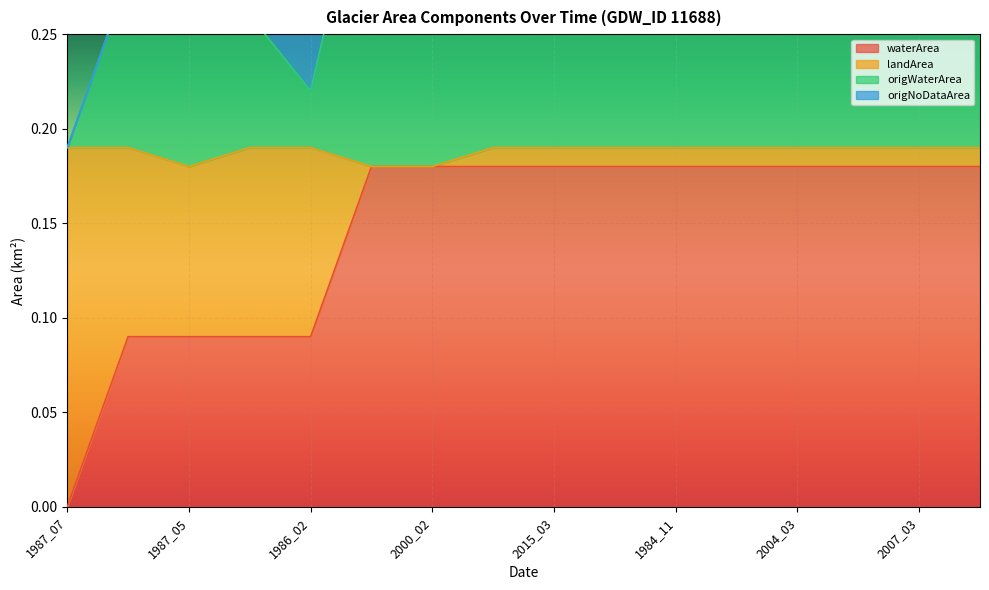

Count the waterArea values in the range 0 to 1.

16